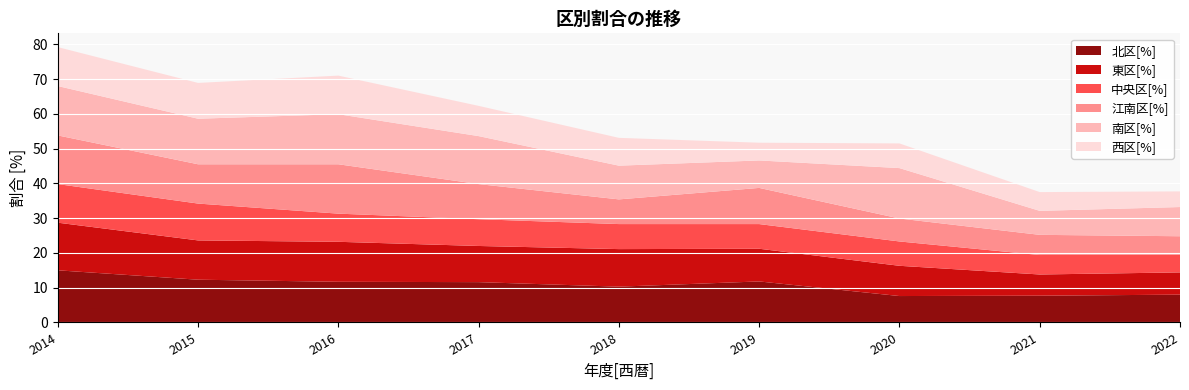

Reading left to right, list all the values displayed in this chart.

北区[%]: 15.0	12.3	11.7	11.6	10.3	11.8	7.6	7.7	8.0
東区[%]: 13.7	11.3	11.5	10.4	10.8	9.4	8.7	6.1	6.4
中央区[%]: 11.1	10.6	8.1	7.7	7.2	7.1	7.0	5.6	5.1
江南区[%]: 14.0	11.3	14.2	10.1	7.1	10.4	6.6	5.8	5.3
南区[%]: 14.2	13.1	14.4	13.8	9.7	7.9	14.5	6.9	8.4
西区[%]: 11.2	10.3	11.1	8.7	8.0	5.1	7.1	5.4	4.5